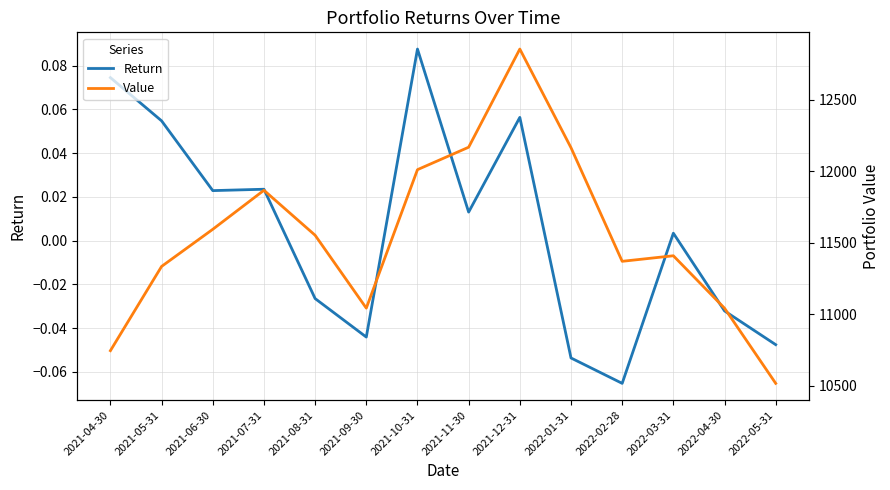

True or false: Return and Value intersect in this chart.

False